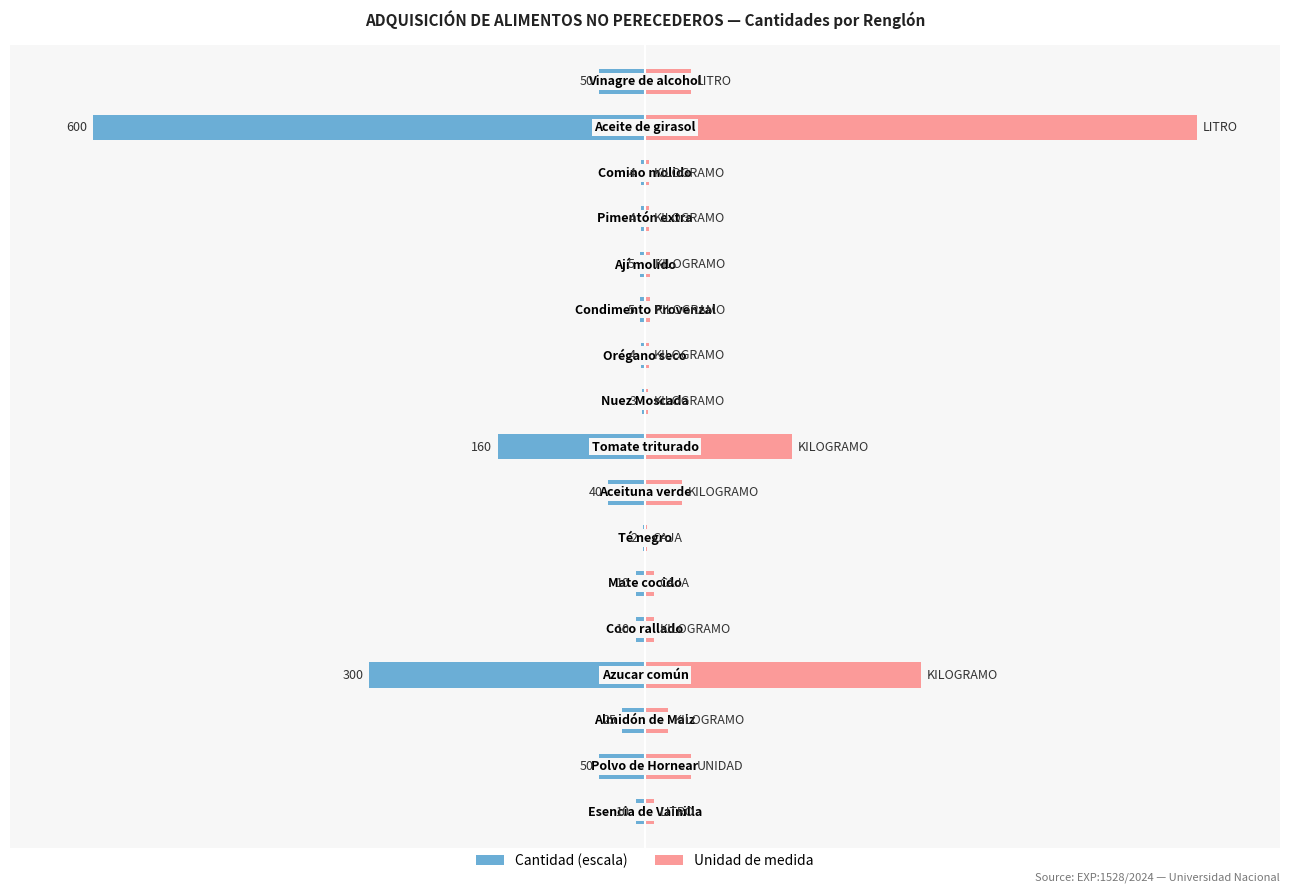

Is the value of Cantidad at 3 greater than the value of Unidad de medida at 4?

No